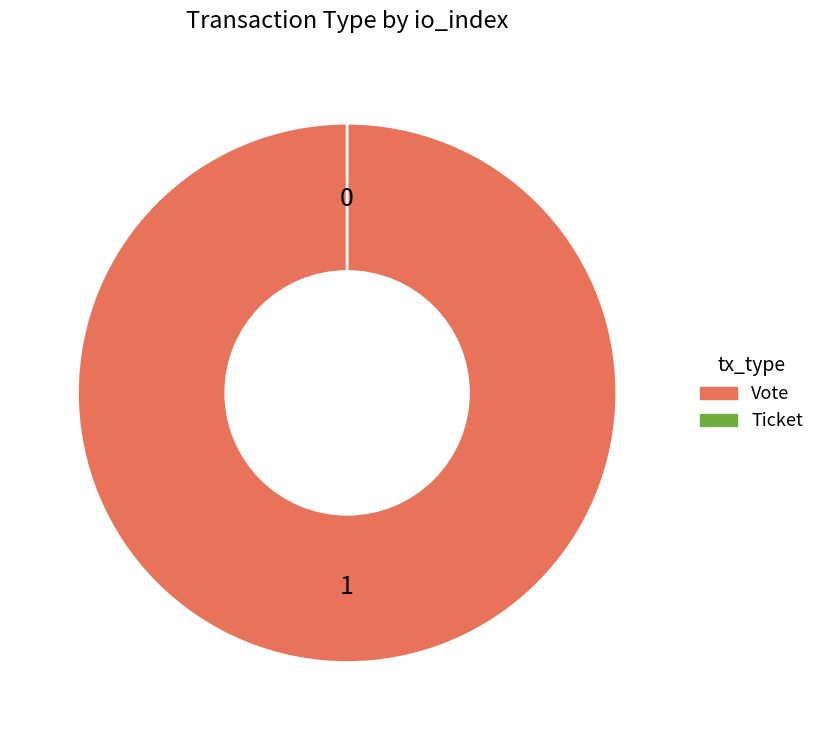

Count the number of slices in the pie.

2